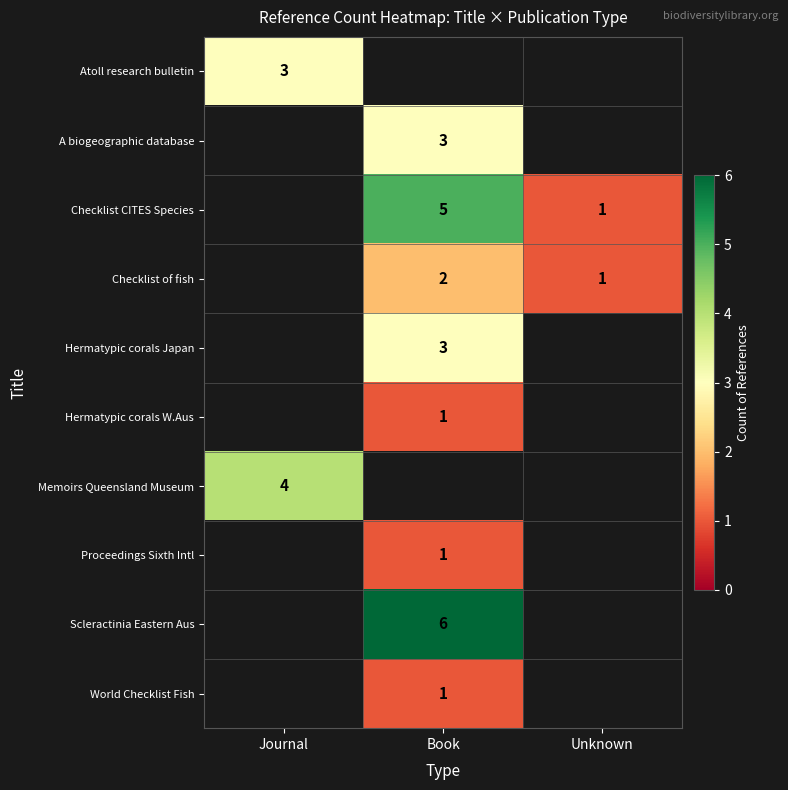

The value of Hermatypic corals Japan at Book is 3. True or false?

True